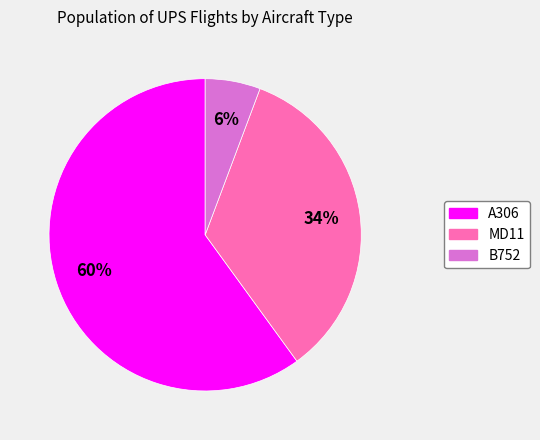

Do A306 and MD11 together represent more than half of the pie?

Yes